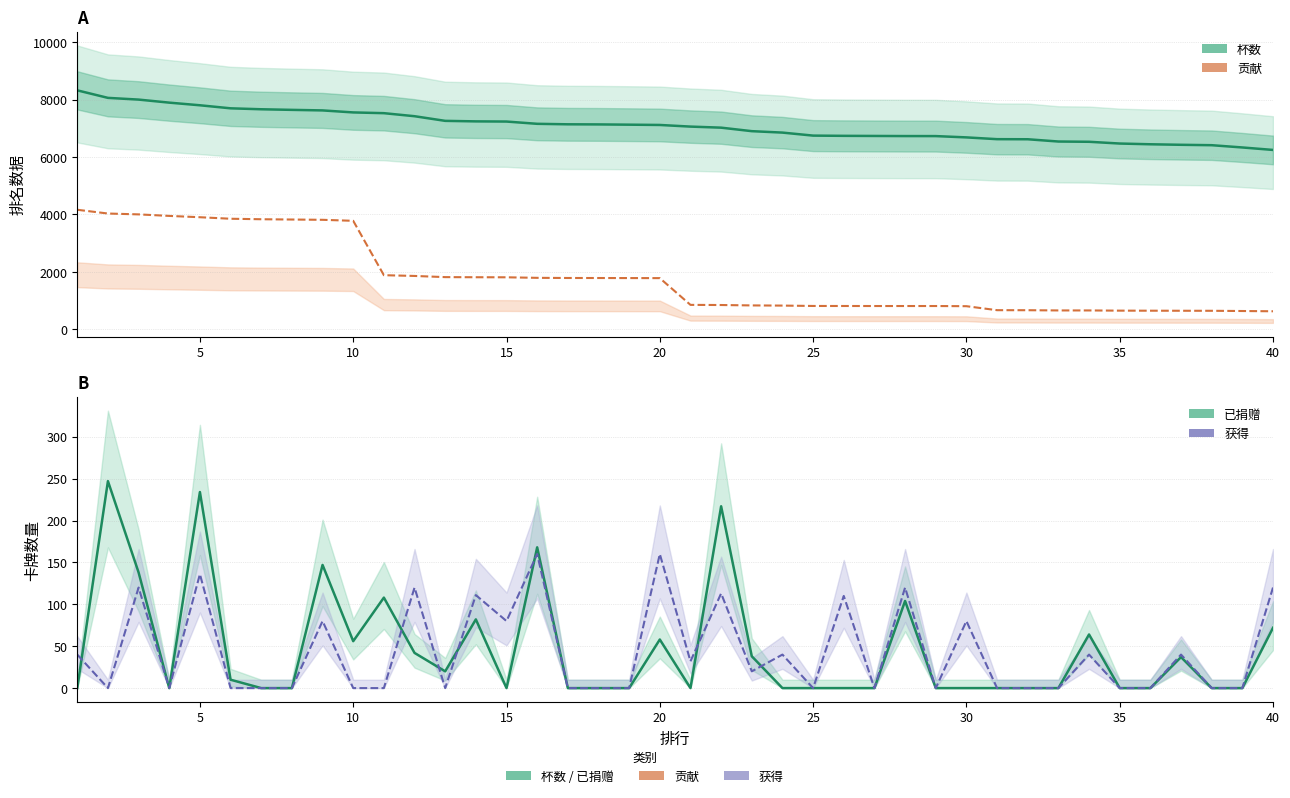

What is the difference between the highest and lowest values at 30?

7663